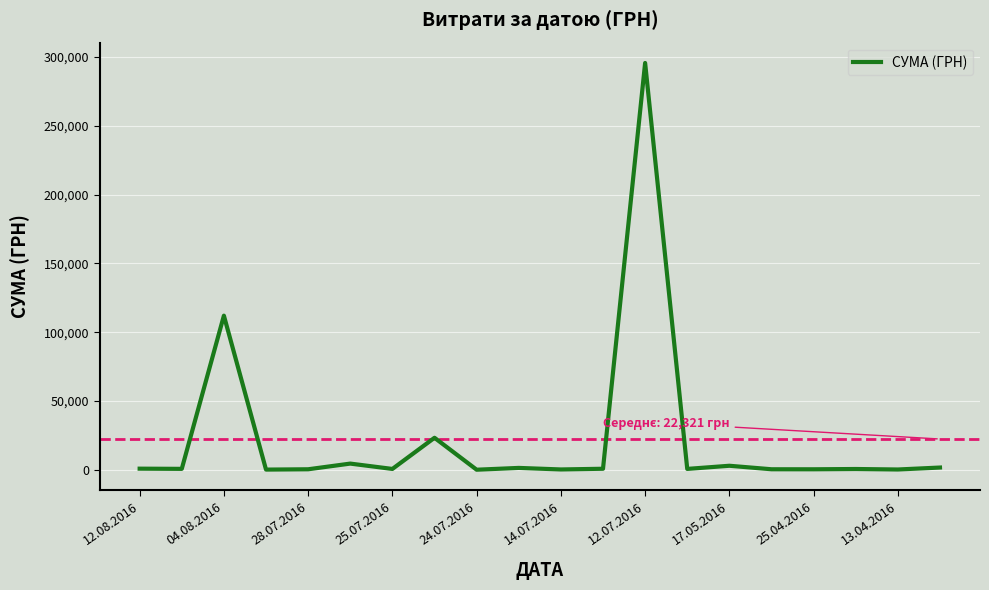

What is the difference between the maximum and minimum values?

295627.4